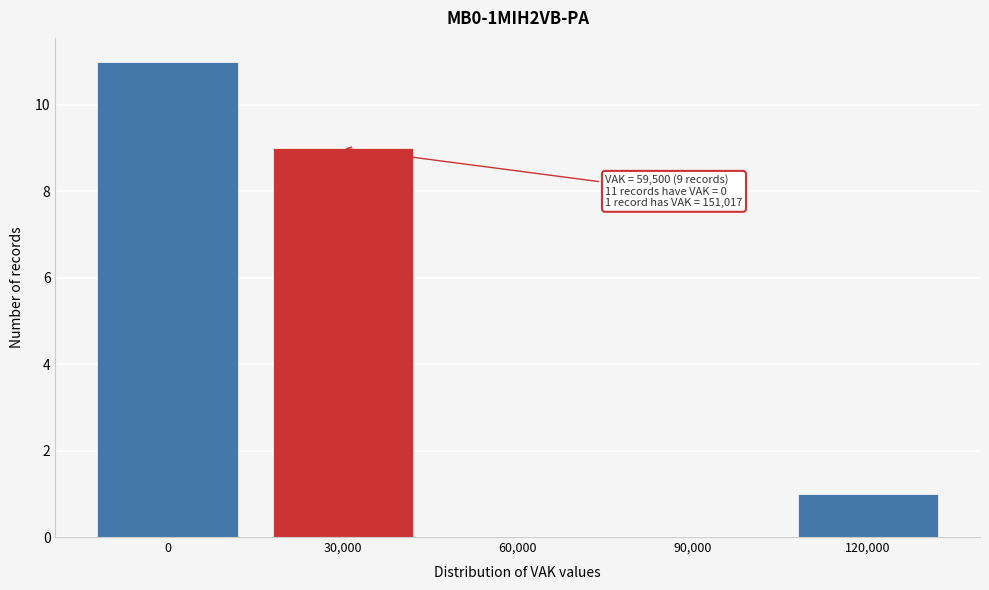

Reading left to right, transcribe all the data shown in this chart.

0=11	30,000=9	60,000=0	90,000=0	120,000=1